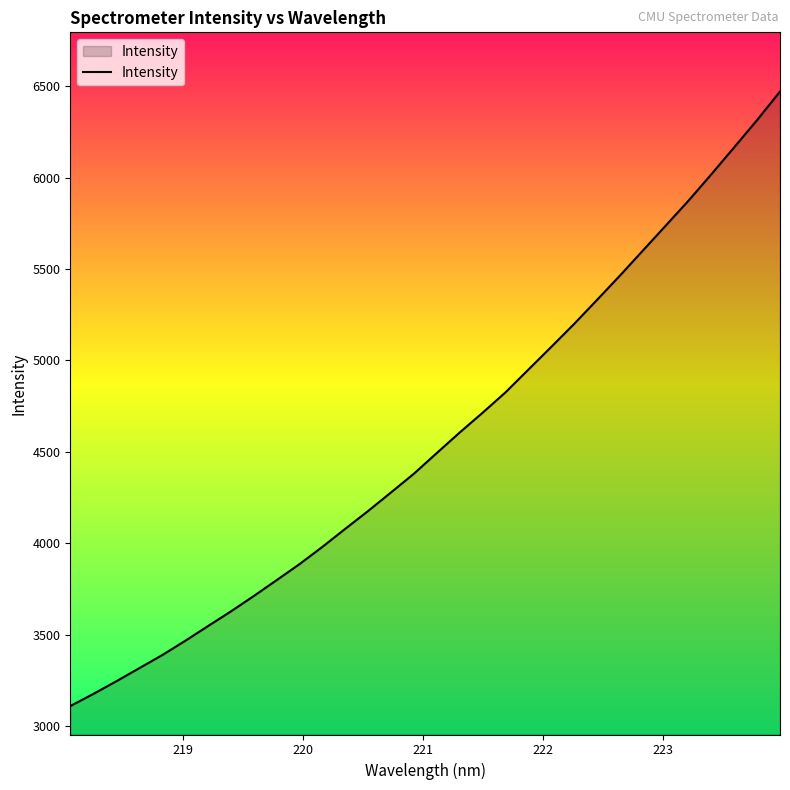

What is the smallest value displayed?

3110.5